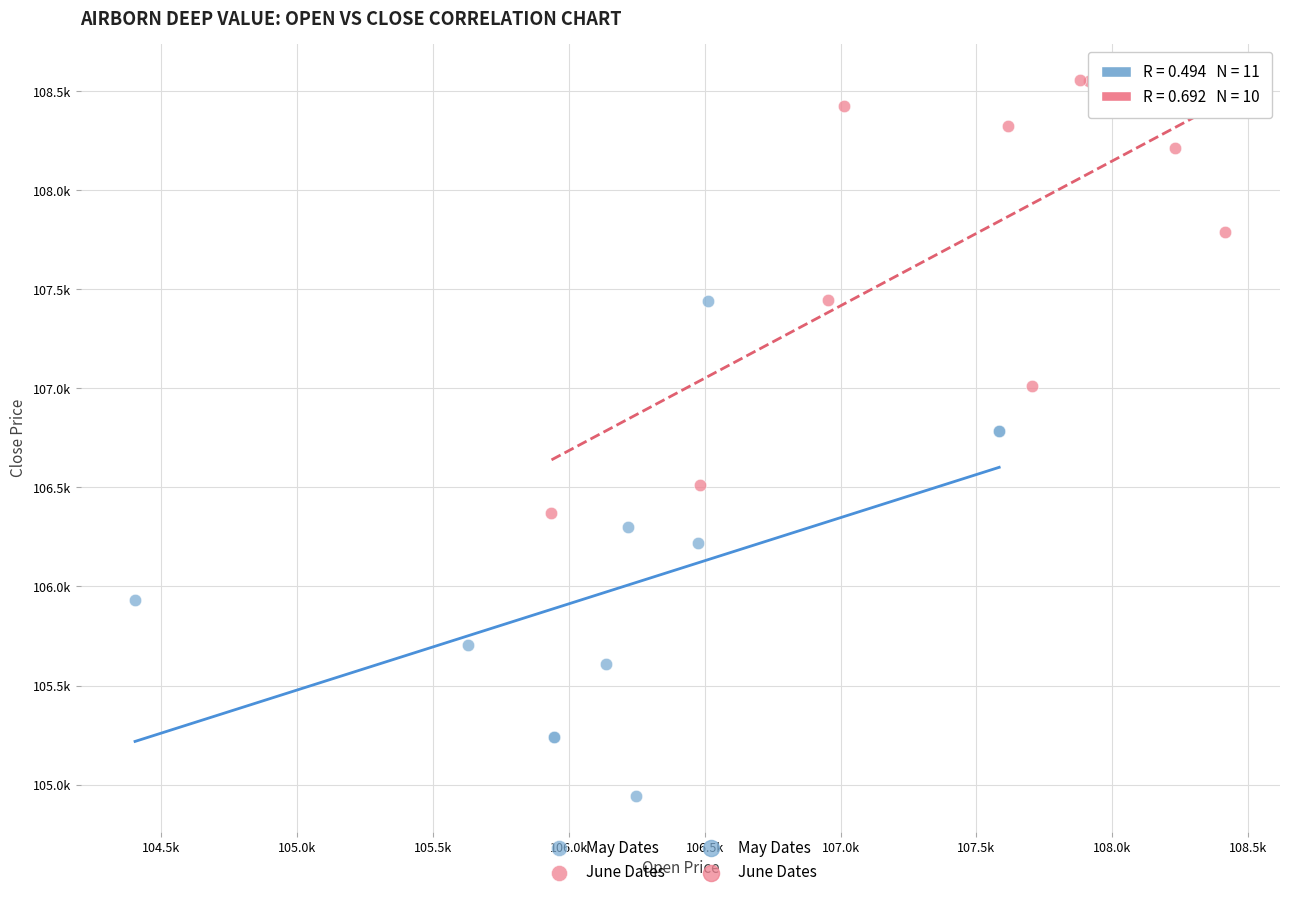

Which series has the largest Y range (max minus min)?

May Dates